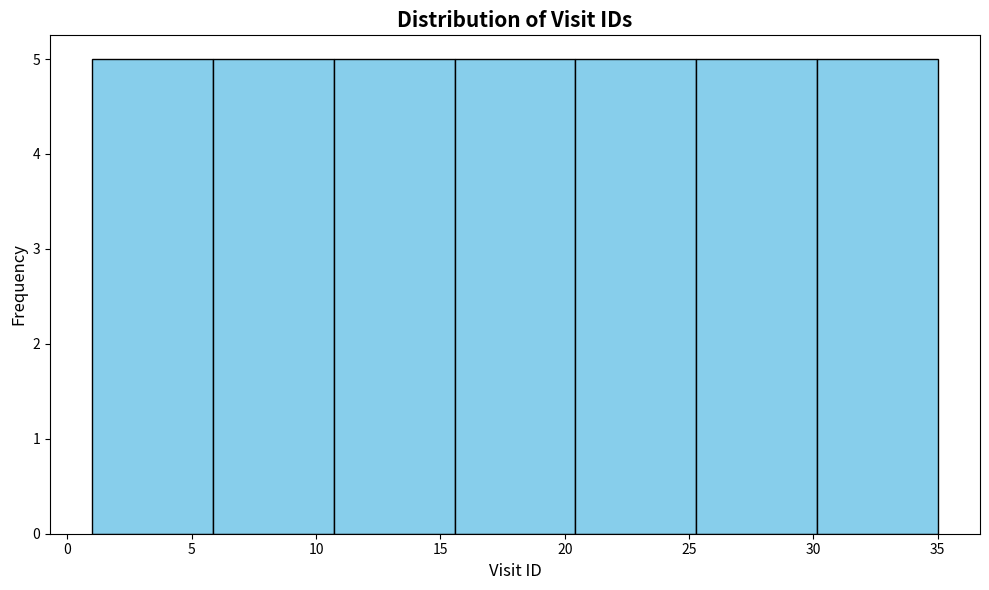

What is the height of the bar covering 6.0 to 10.5 on the x-axis? Neither the bar edges nor the heights are printed on the chart, so give them approximately, as read against the axes.

5